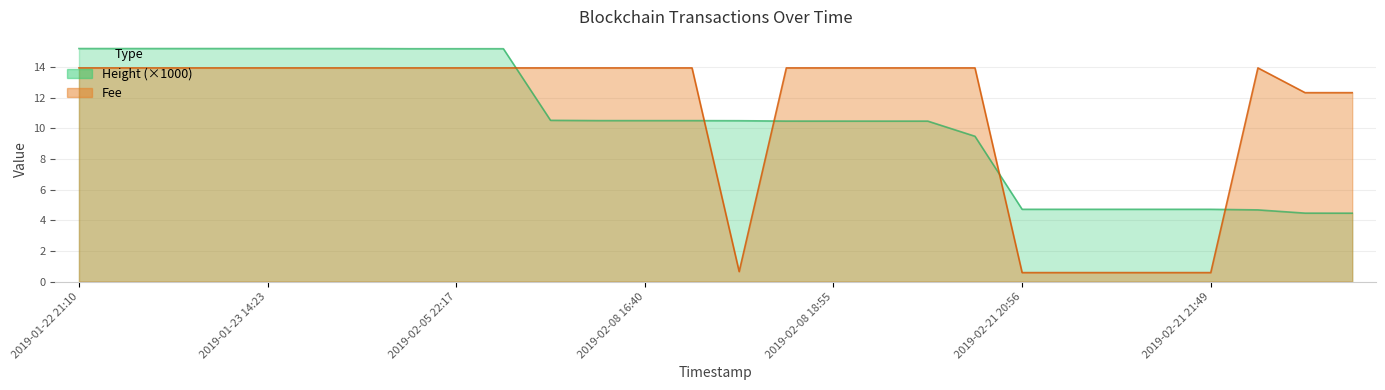

What is the lowest value of the Fee series?

0.6